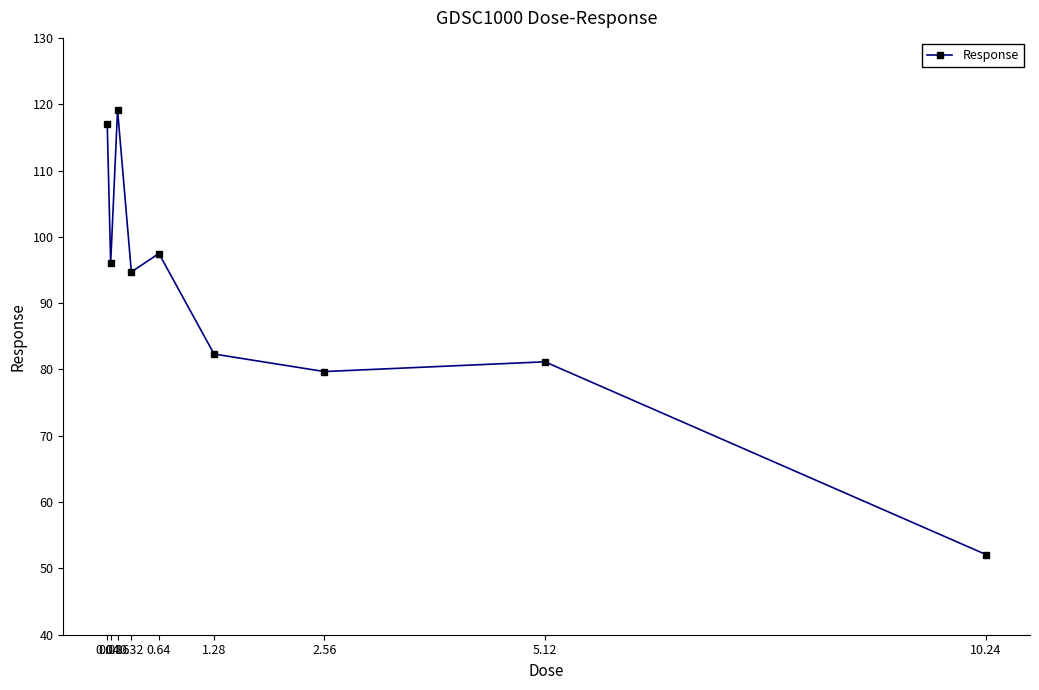

At which category does the chart reach its peak across all series?

0.16